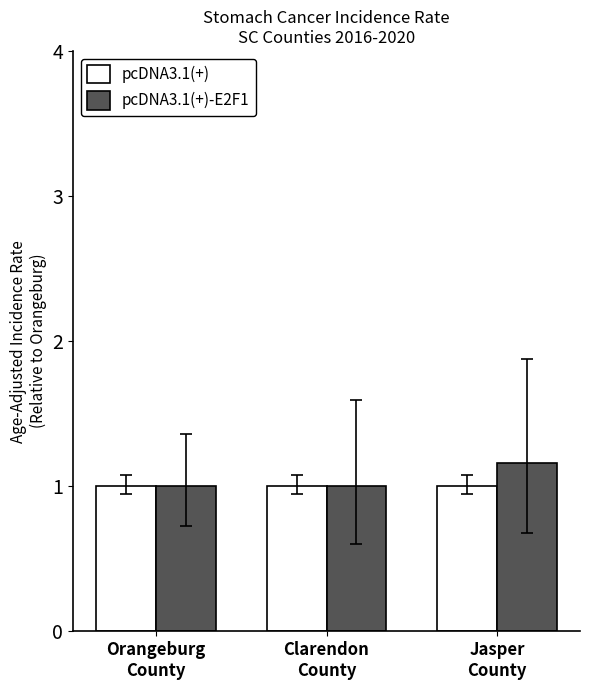

What position from the right is Clarendon
County?

2